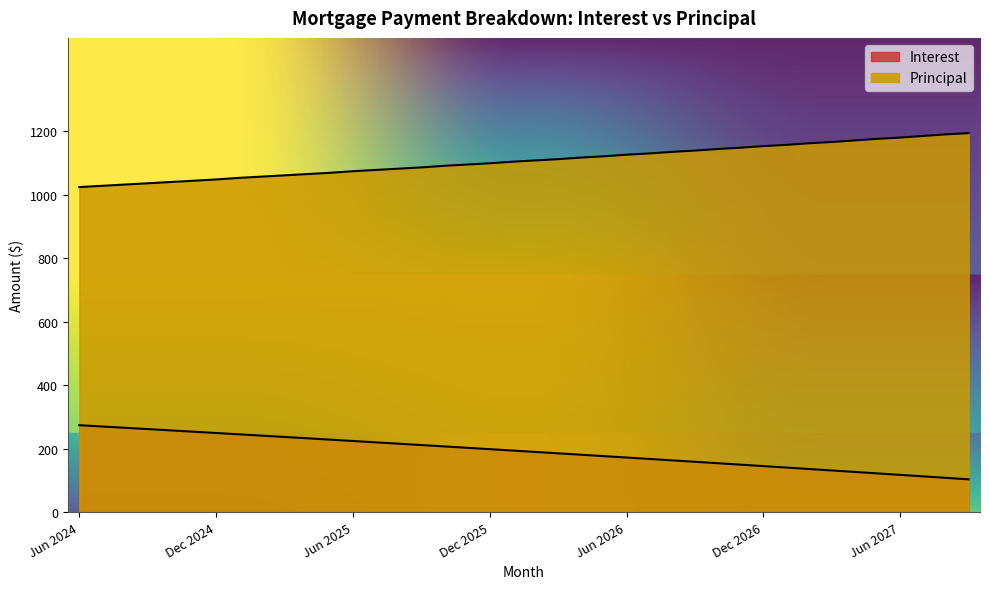

What position from the left is Dec 2025?

19